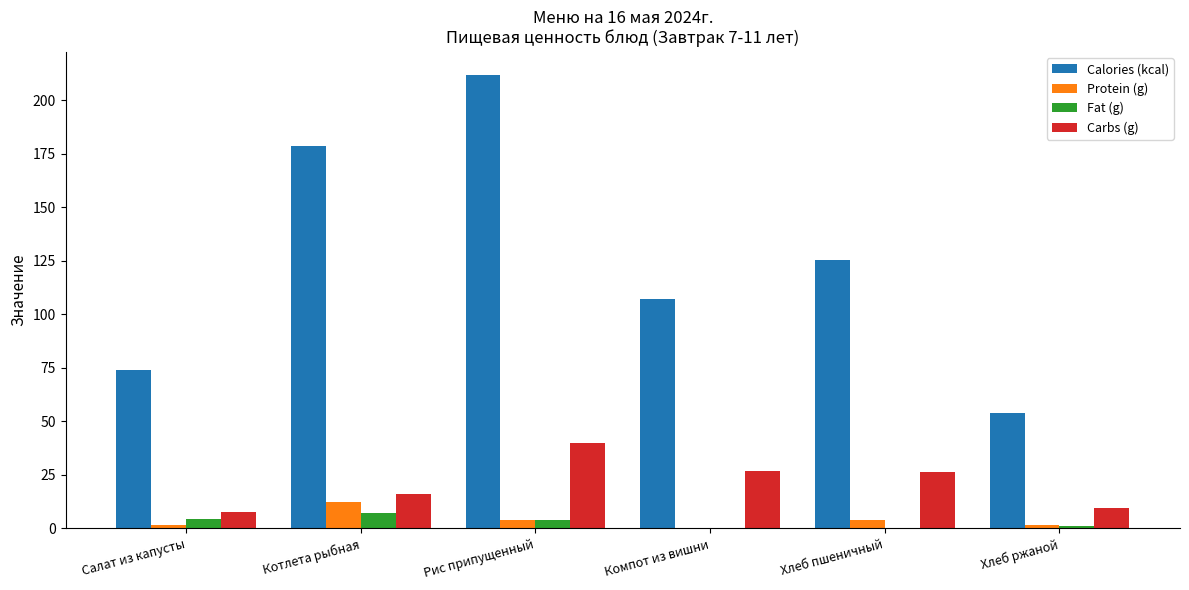

The Fat (g) series shows 7.3 at Котлета рыбная. True or false?

True